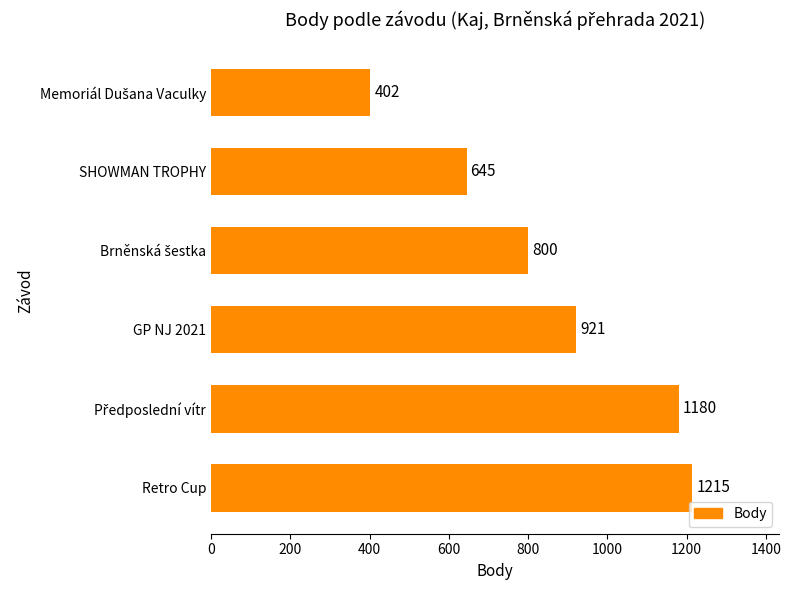

Reading bottom to top, extract all data points from this chart.

1215	1180	921	800	645	402